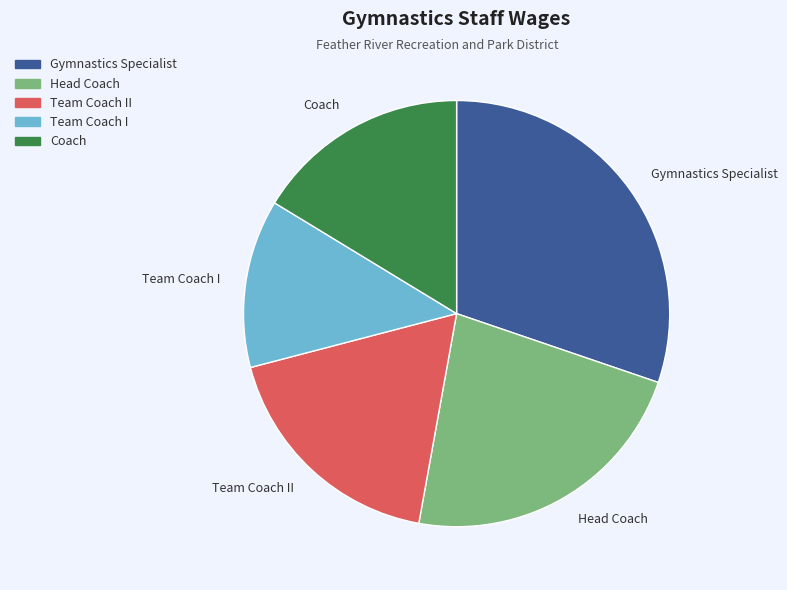

What is the smallest slice in the pie chart?

Team Coach I